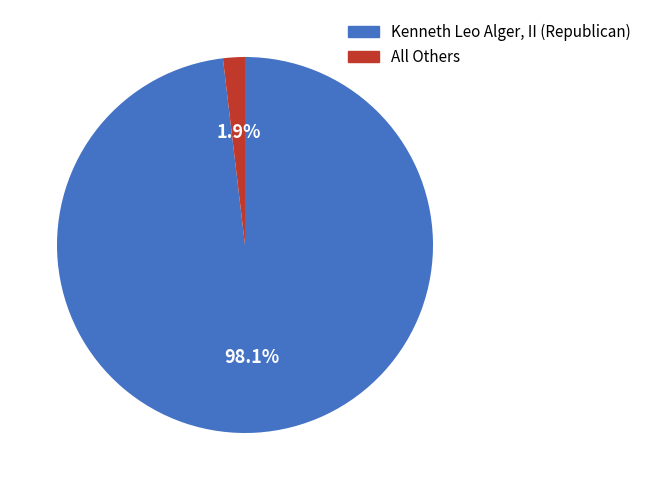

Is the sum of Kenneth Leo Alger, II (Republican) and All Others greater than half?

Yes